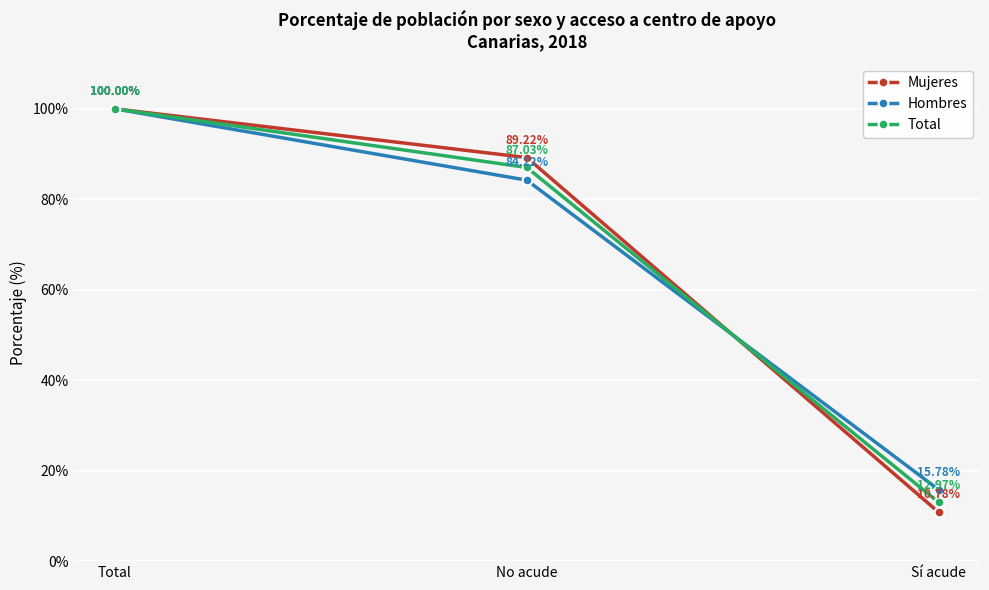

Reading left to right, extract all data points from this chart.

Mujeres: Total=100.0	No acude=89.2	Sí acude=10.8
Hombres: Total=100.0	No acude=84.2	Sí acude=15.8
Total: Total=100.0	No acude=87.0	Sí acude=13.0